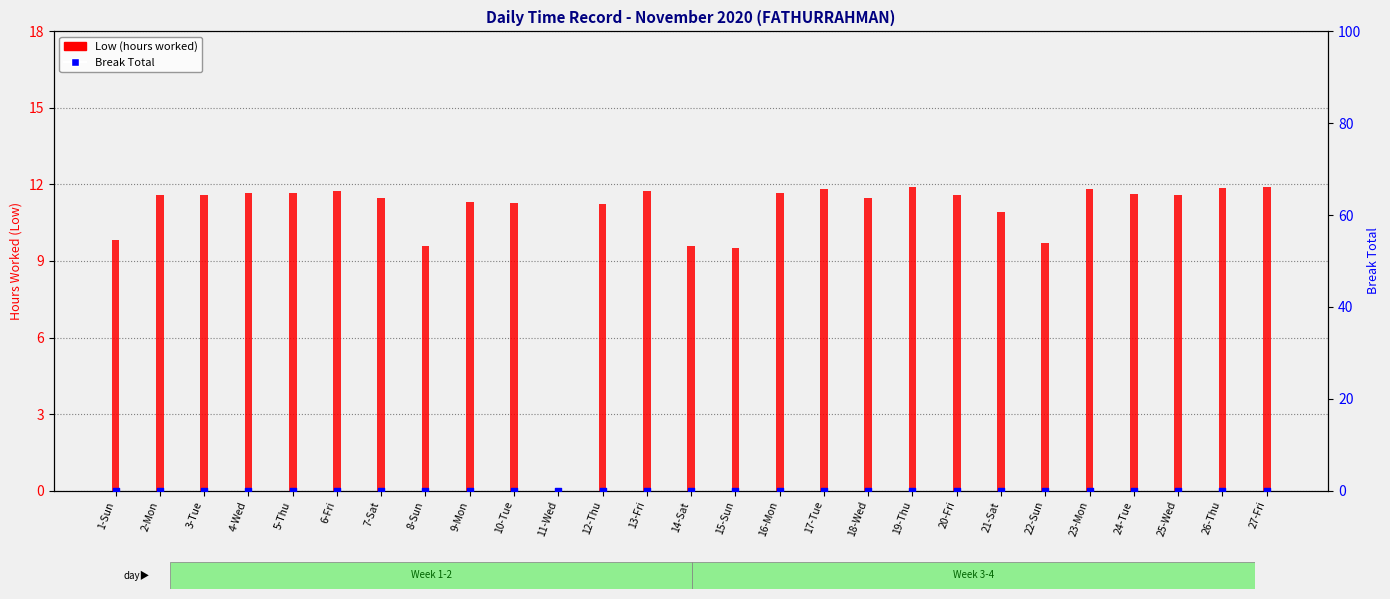

Which series reaches the minimum Y coordinate?

Low (hours worked)